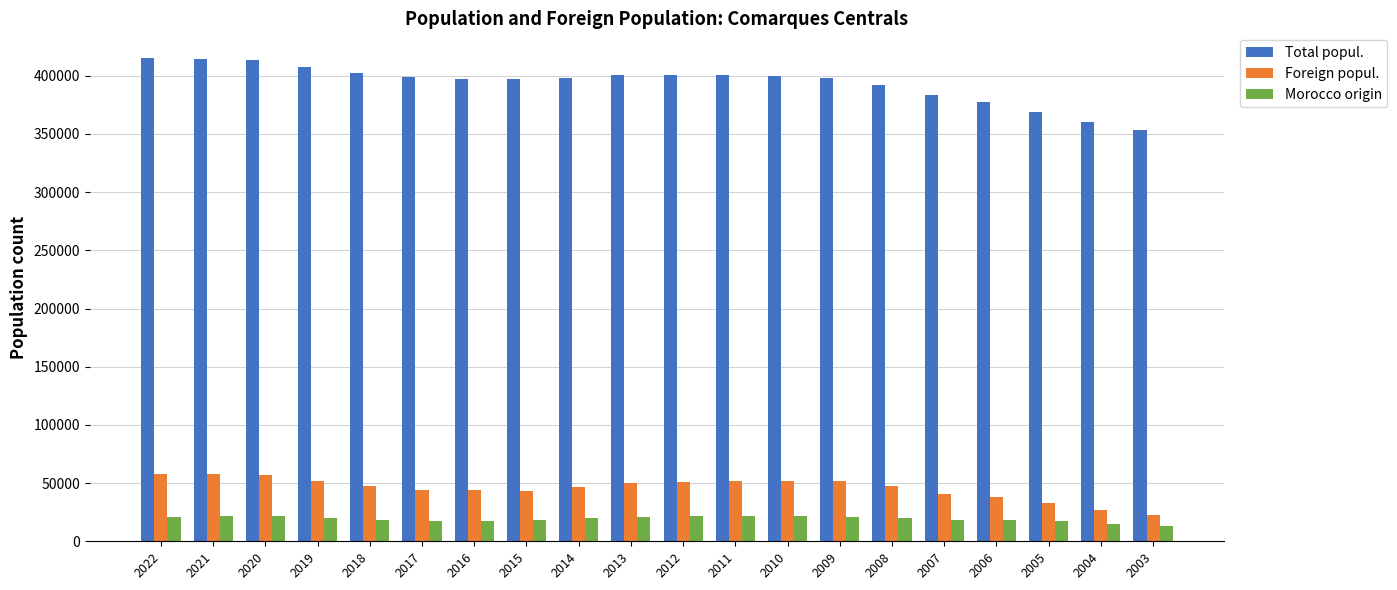

At which label does Foreign popul. reach its minimum?

2003